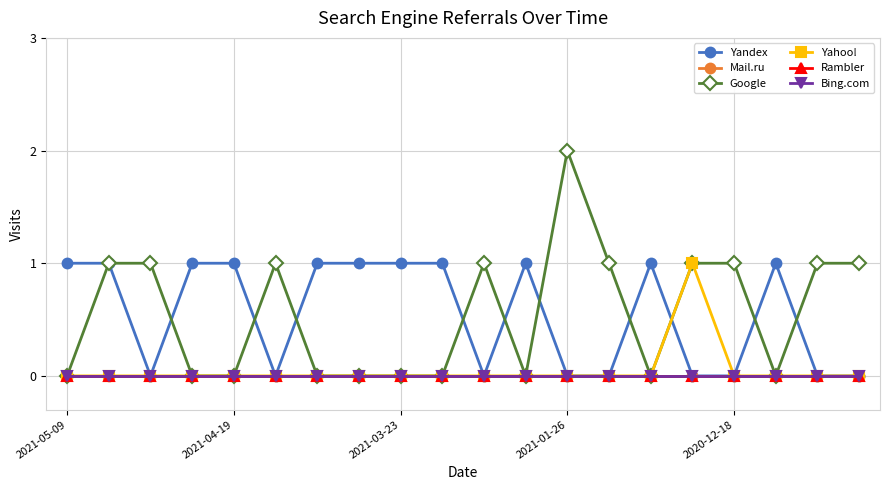

True or false: Google and Yahoo! intersect in this chart.

False